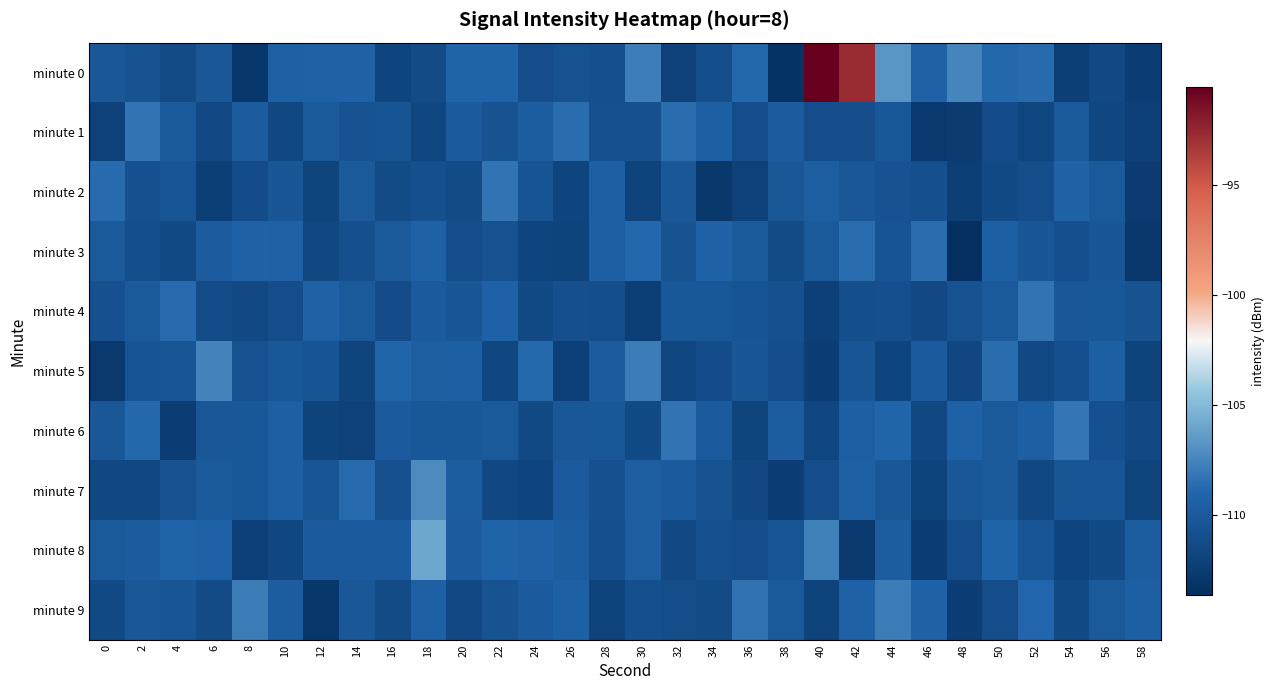

Which label corresponds to the largest value in the chart?

40